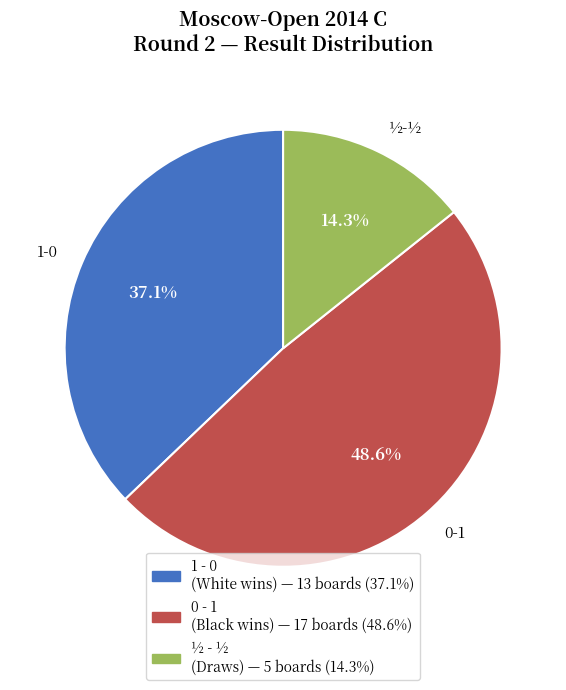

Does any single category account for the majority?

No